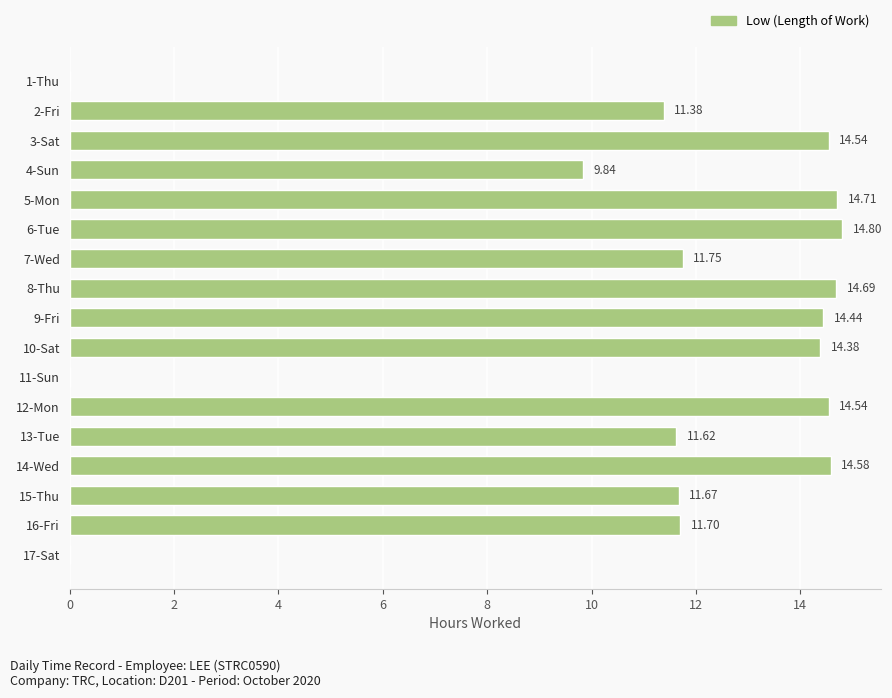

How many series are shown in this chart?

1